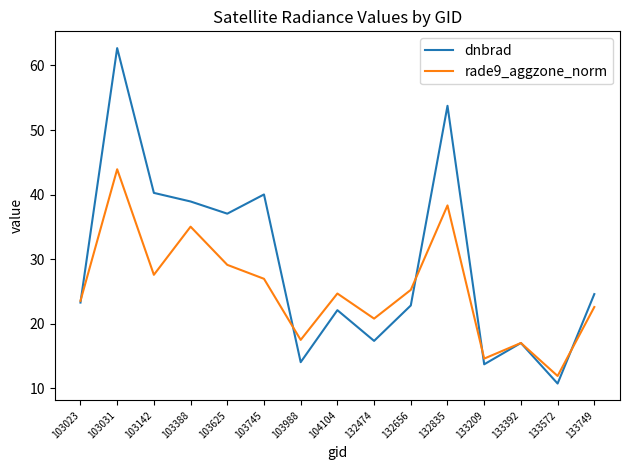

What value does the rade9_aggzone_norm series have at 103988?

17.5